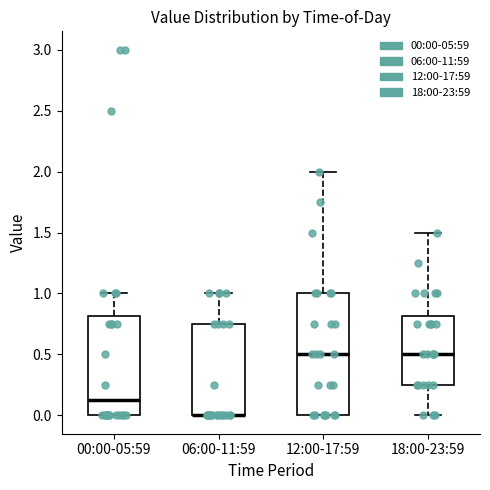

Reading left to right, read every box against the y-axis: the position of its median line, the range the box covers, and the ends of its whiskers. The values are not printed on the chart, so give them approximately, as read against the axis.

00:00-05:59: median 0.15, box 0.00 to 0.80, whiskers 0.00 to 1.00
06:00-11:59: median 0.00 (drawn on the box's lower edge), box 0.00 to 0.75, whiskers 0.00 to 1.00
12:00-17:59: median 0.50, box 0.00 to 1.00, whiskers 0.00 to 2.00
18:00-23:59: median 0.50, box 0.25 to 0.80, whiskers 0.00 to 1.50